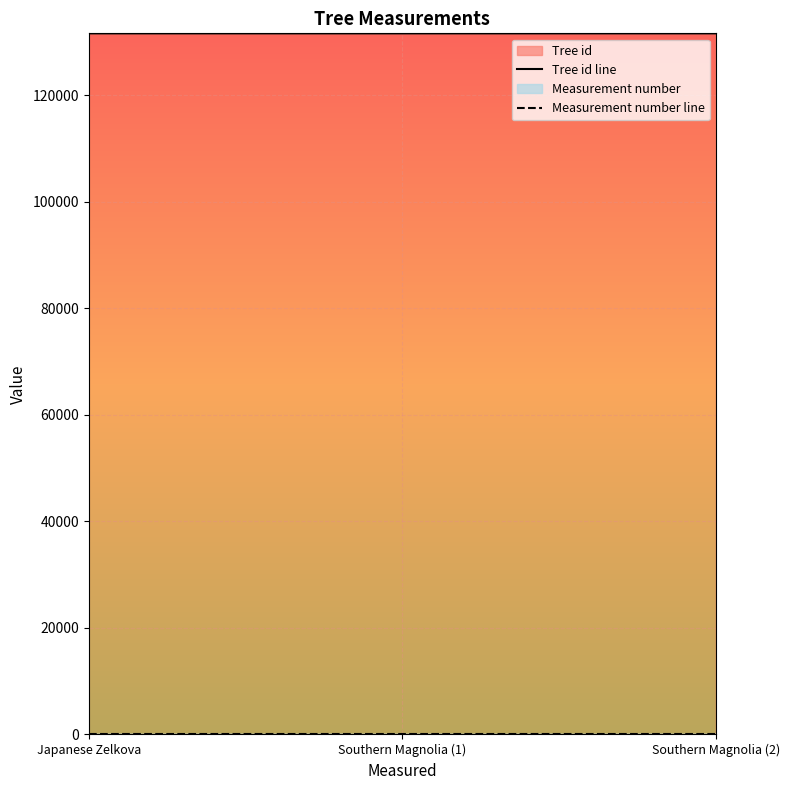

Which has a higher value, Southern Magnolia (1) or Japanese Zelkova?

Japanese Zelkova